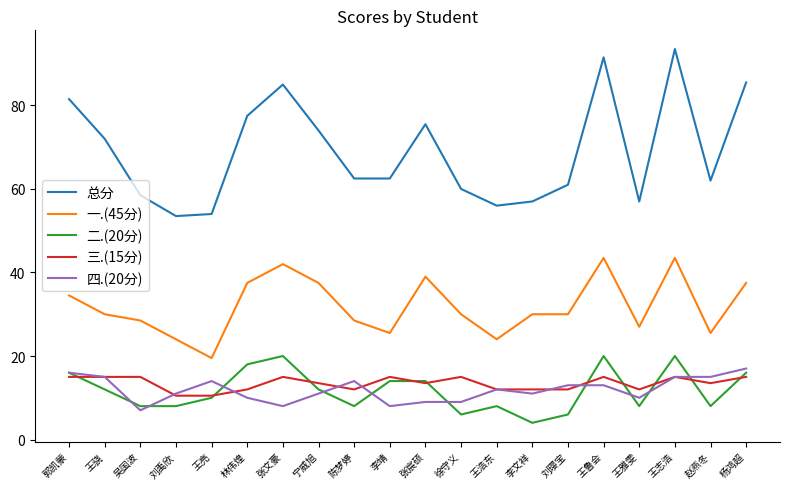

What are all the series names shown in the legend?

总分, 一.(45分), 二.(20分), 三.(15分), 四.(20分)